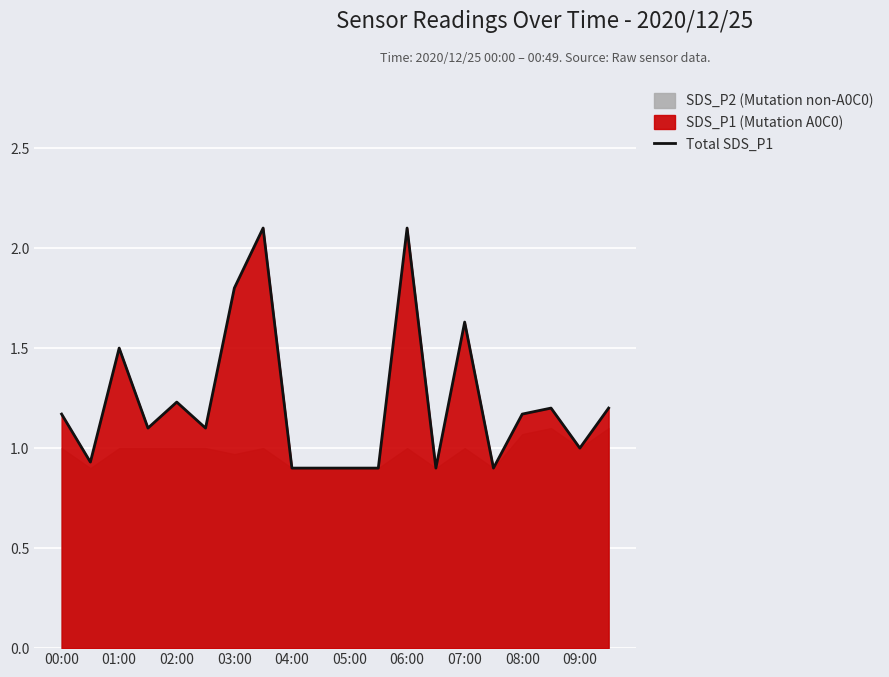

The chart shows a value of 1.5 at 15. True or false?

False